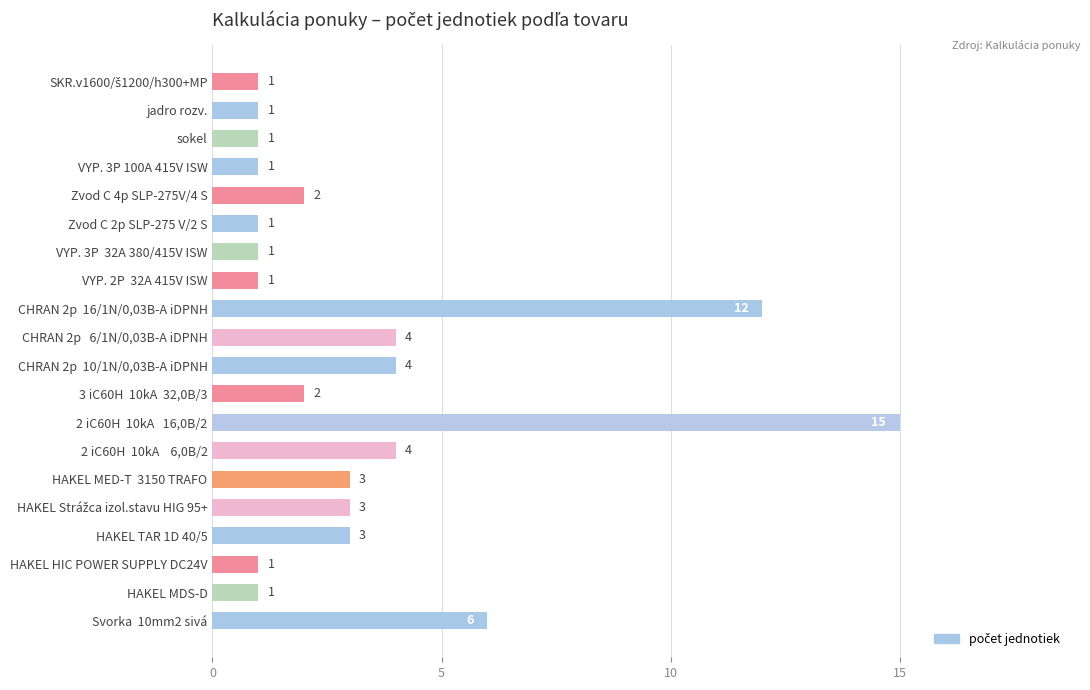

At which category does the chart reach its peak across all series?

2 iC60H  10kA   16,0B/2